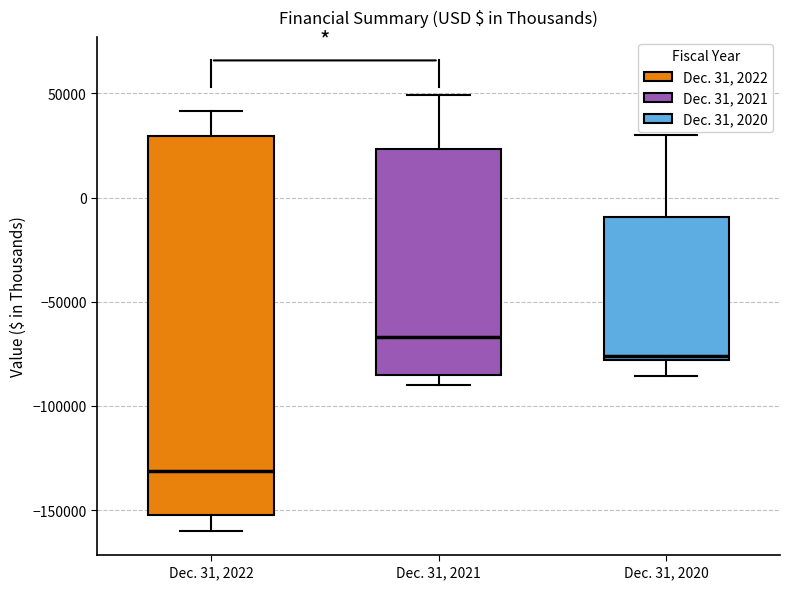

Reading left to right, read every box against the y-axis: the position of its median line, the range the box covers, and the ends of its whiskers. The values are not printed on the chart, so give them approximately, as read against the axis.

Dec. 31, 2022: median -130000, box -150000 to 30000, whiskers -160000 to 40000
Dec. 31, 2021: median -65000, box -85000 to 25000, whiskers -90000 to 50000
Dec. 31, 2020: median -75000, box -80000 to -10000, whiskers -85000 to 30000